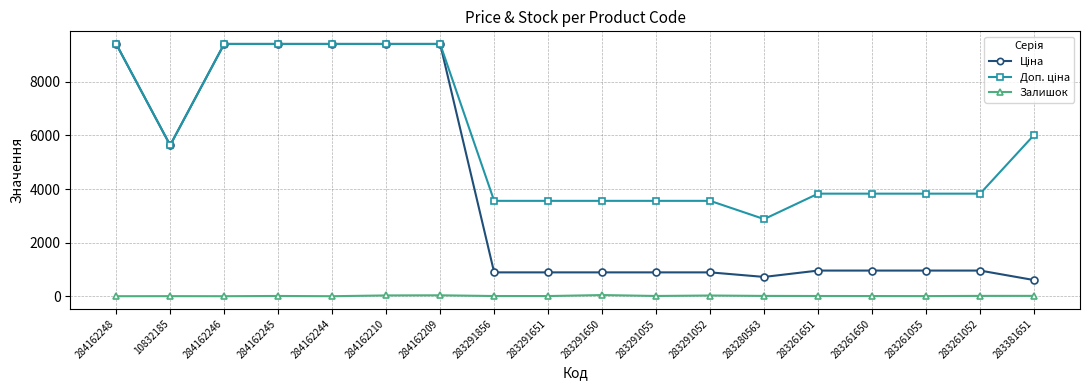

True or false: Залишок has more than 2 interior local peaks.

True